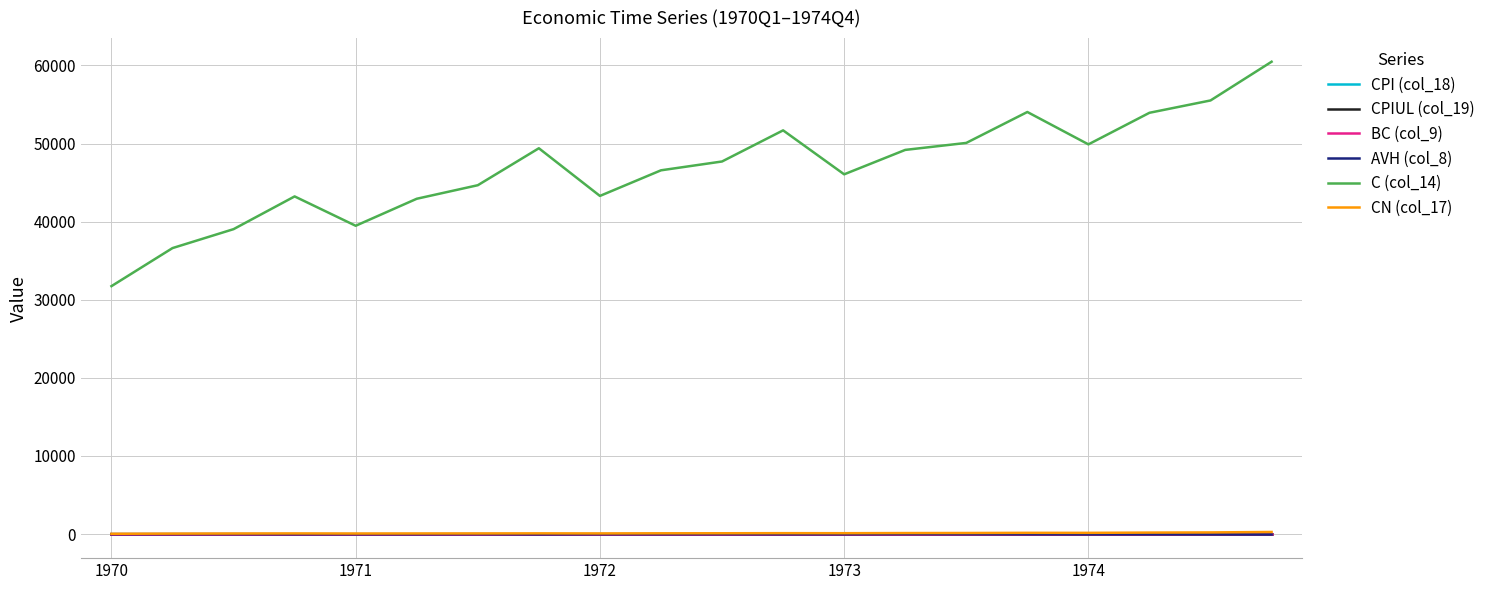

Where is the first local maximum for AVH (col_8)?

1972